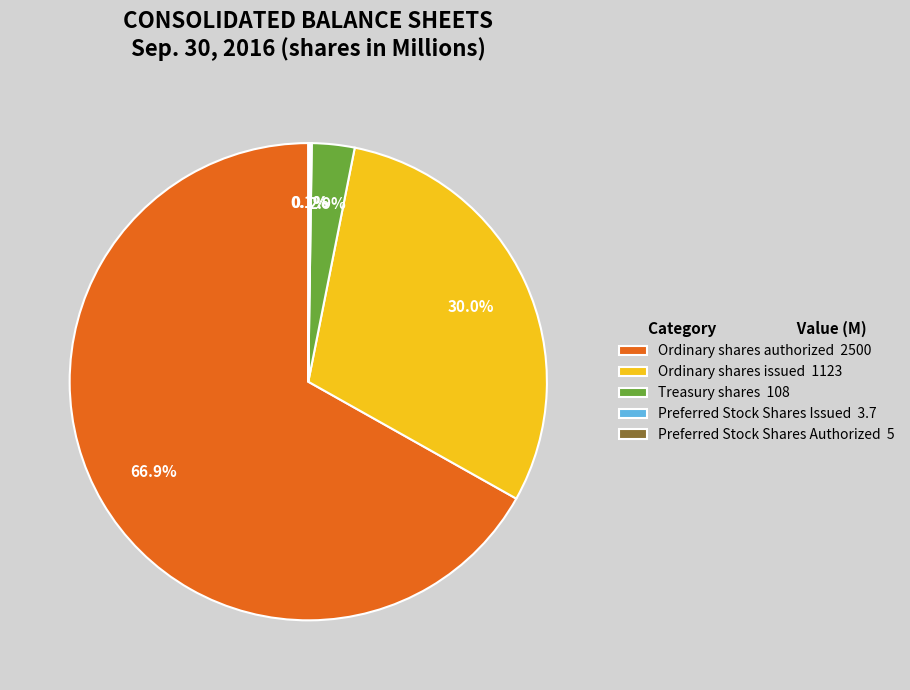

Combined, what portion of the pie is Treasury shares 108 and Ordinary shares issued 1123?

32.9%